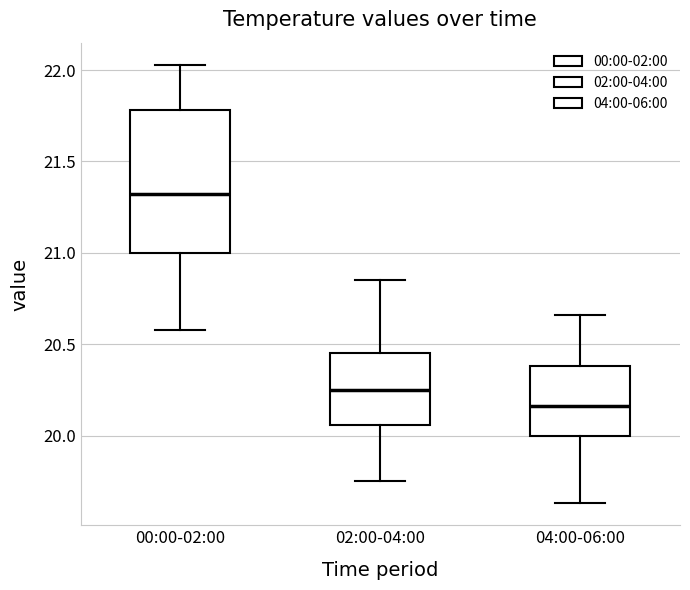

Reading left to right, read every box against the y-axis: the position of its median line, the range the box covers, and the ends of its whiskers. The values are not printed on the chart, so give them approximately, as read against the axis.

00:00-02:00: median 21.30, box 21.00 to 21.80, whiskers 20.60 to 22.05
02:00-04:00: median 20.25, box 20.05 to 20.45, whiskers 19.75 to 20.85
04:00-06:00: median 20.15, box 20.00 to 20.40, whiskers 19.65 to 20.65